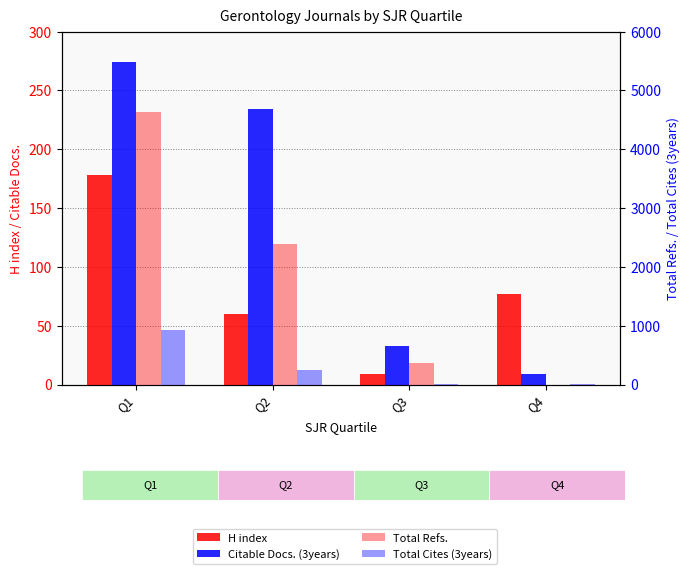

What is the average value of the H index series?

81